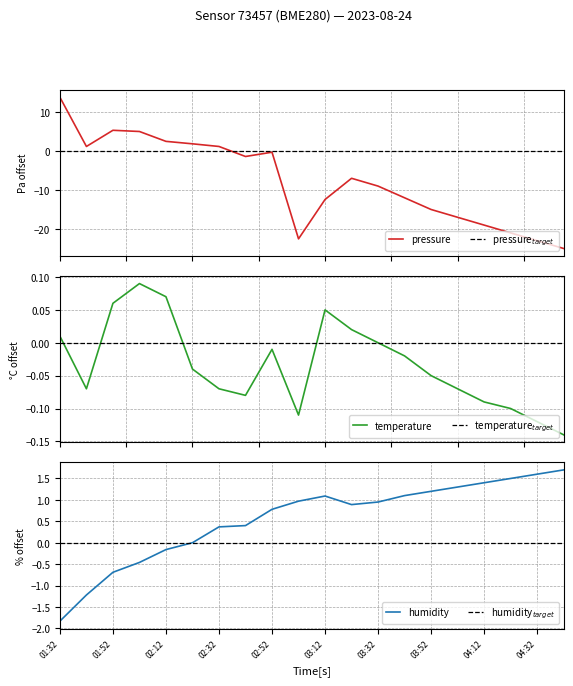

What is the maximum value for pressure?

13.8